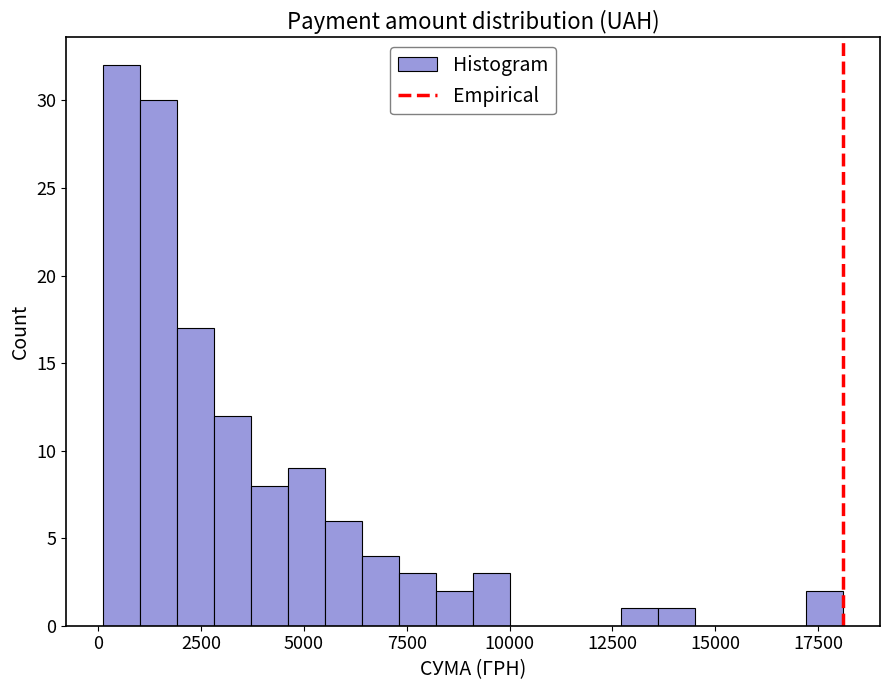

Read against the x-axis, roughly where is the centre of the tallest bar?

500